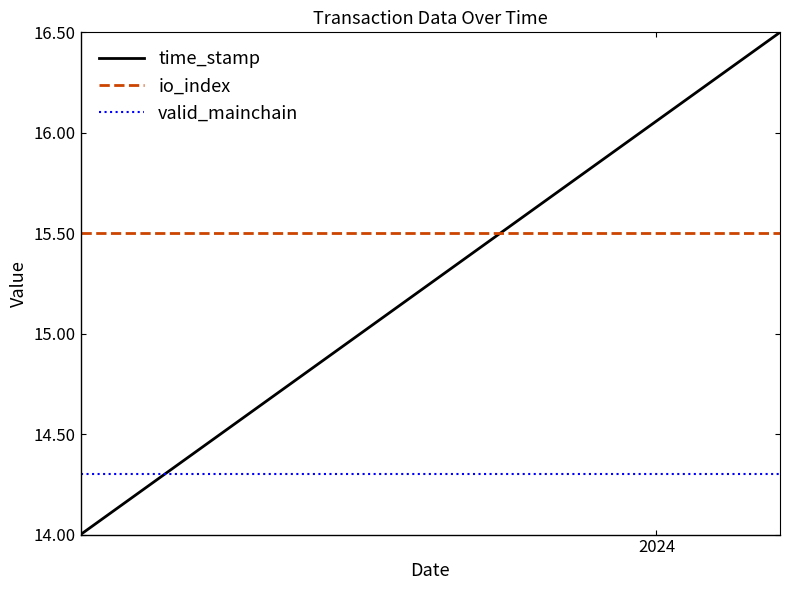

How many intersections are there between time_stamp and io_index?

1